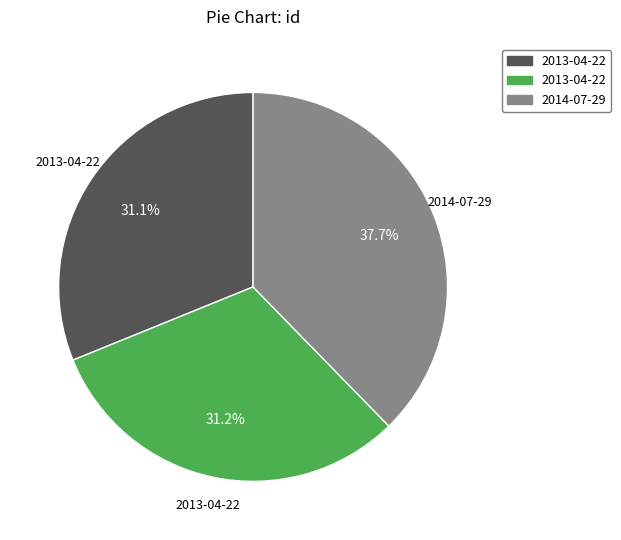

Is there any slice that represents more than half of the pie?

No